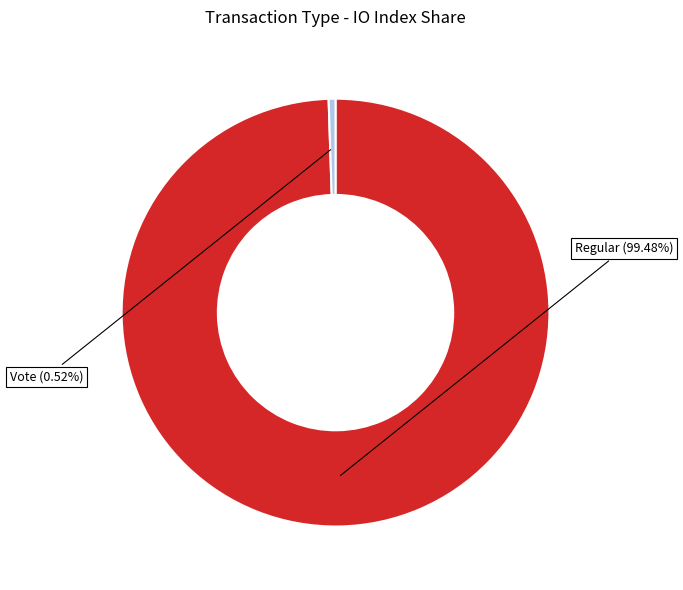

Is there any slice that represents more than half of the pie?

Yes